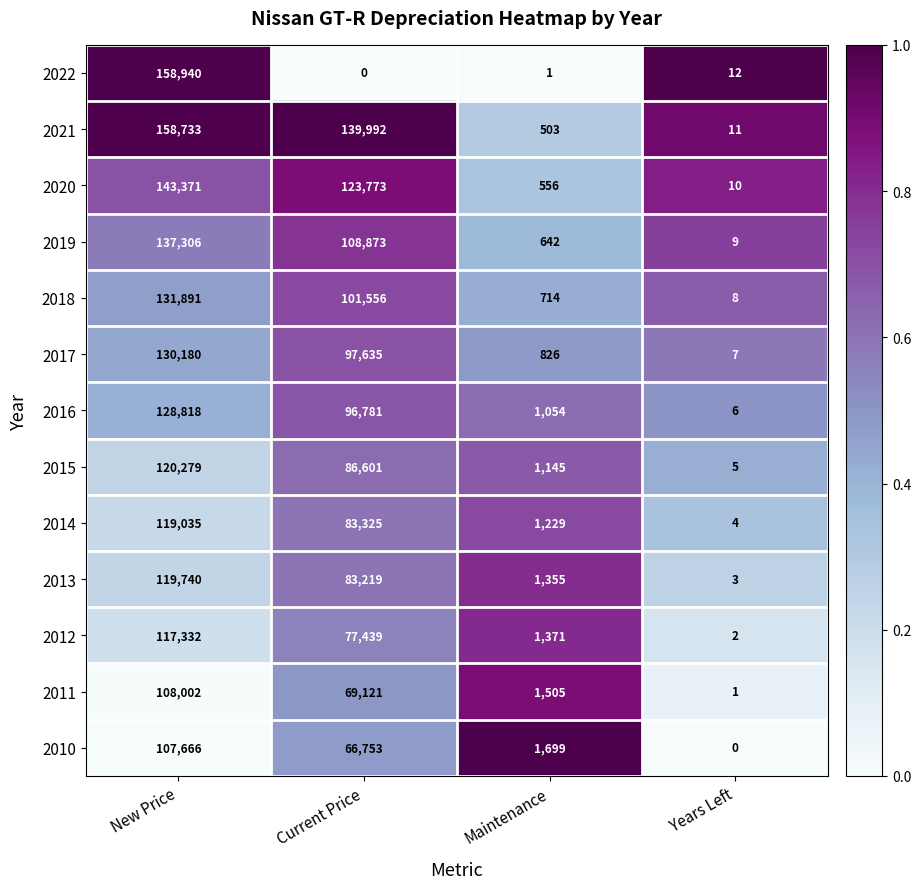

At Current Price, list the series in order from smallest to largest.

2022, 2010, 2011, 2012, 2013, 2014, 2015, 2016, 2017, 2018, 2019, 2020, 2021